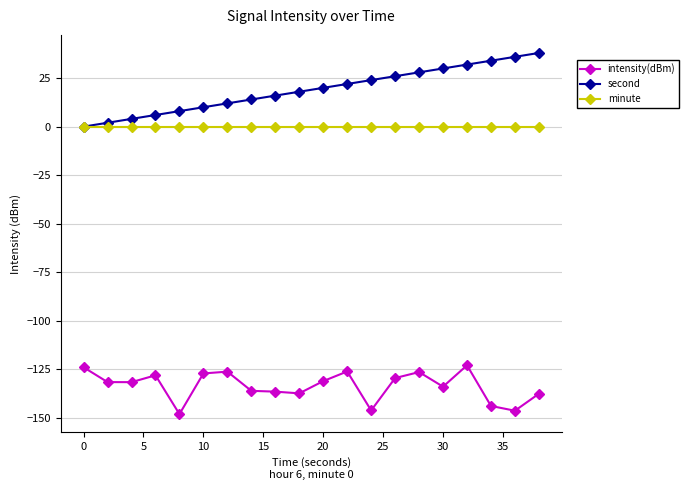

What is the maximum value shown in the chart?

38.0